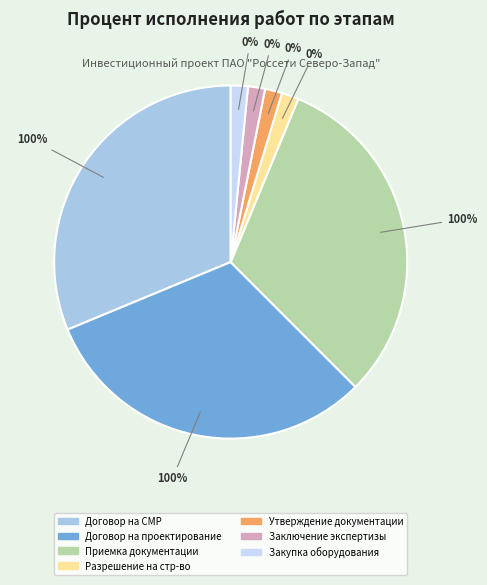

True or false: Заключение договора на СМР accounts for 33% of the total.

True